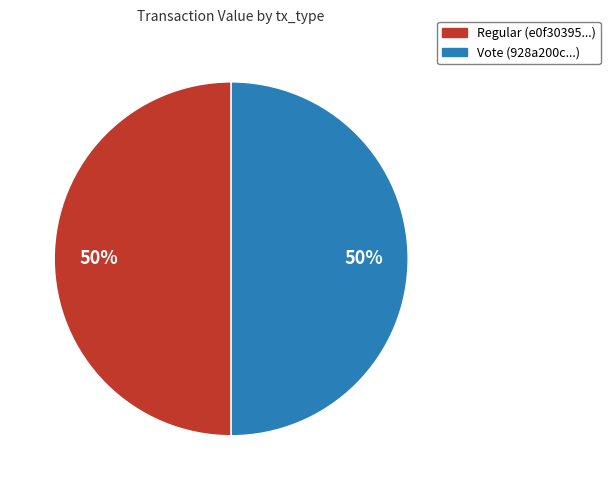

What is the ratio of the value at Vote (928a200c...) to the value at Regular (e0f30395...)?

1.0